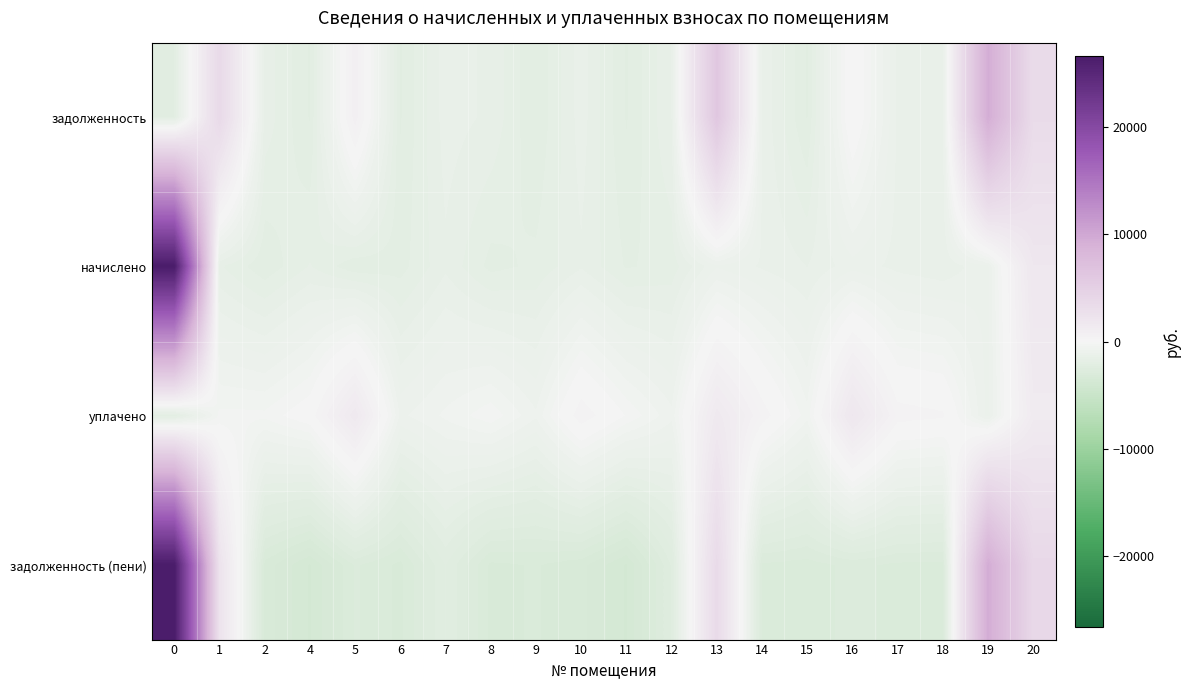

Between 4 and 13, which series saw the biggest shift?

задолженность